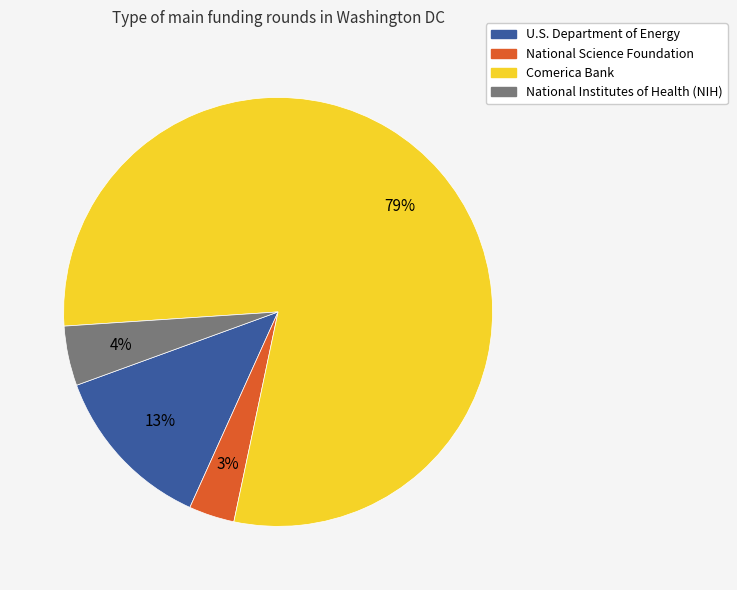

To the nearest percent, what is the difference between the U.S. Department of Energy and Comerica Bank slice percentages?

67%